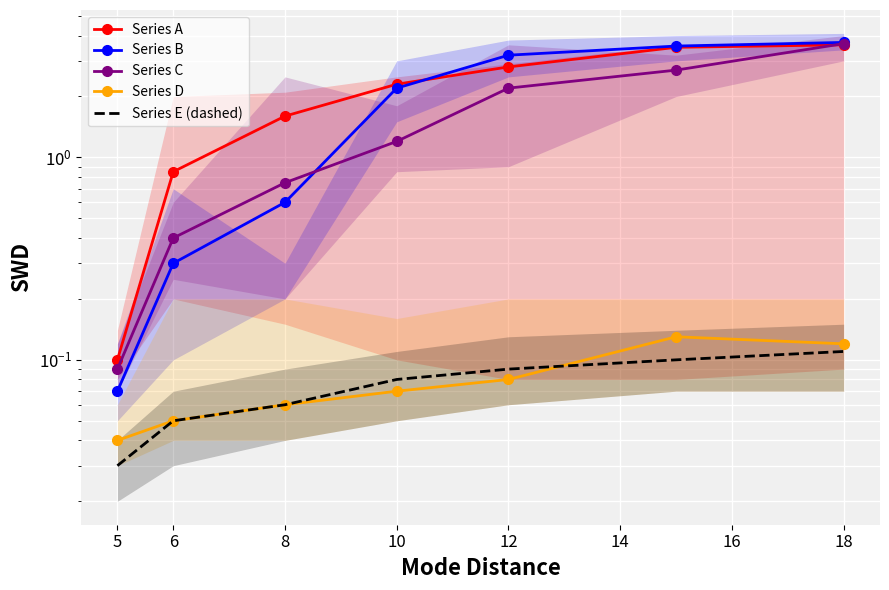

Which series ends up on top after the final intersection of Series A and Series C?

Series C